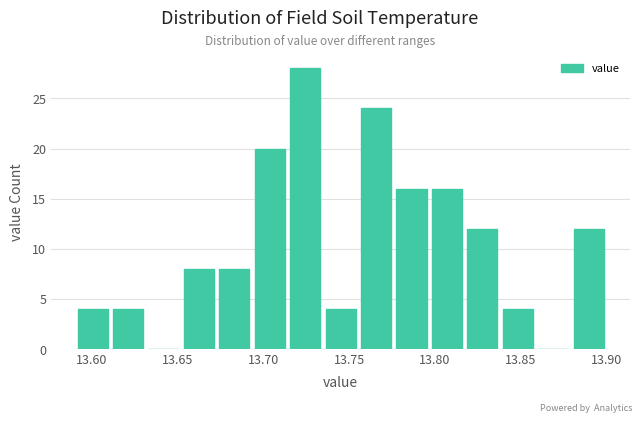

Reading left to right, transcribe this chart: for each bar, give the range it covers on the x-axis and its height. Neither the bar edges nor the heights are printed on the chart, so give them approximately, as read against the axes.

13.590 to 13.610: 4
13.610 to 13.630: 4
13.630 to 13.650: 0
13.650 to 13.675: 8
13.675 to 13.695: 8
13.695 to 13.715: 20
13.715 to 13.735: 28
13.735 to 13.755: 4
13.755 to 13.775: 24
13.775 to 13.795: 16
13.795 to 13.815: 16
13.815 to 13.840: 12
13.840 to 13.860: 4
13.860 to 13.880: 0
13.880 to 13.900: 12